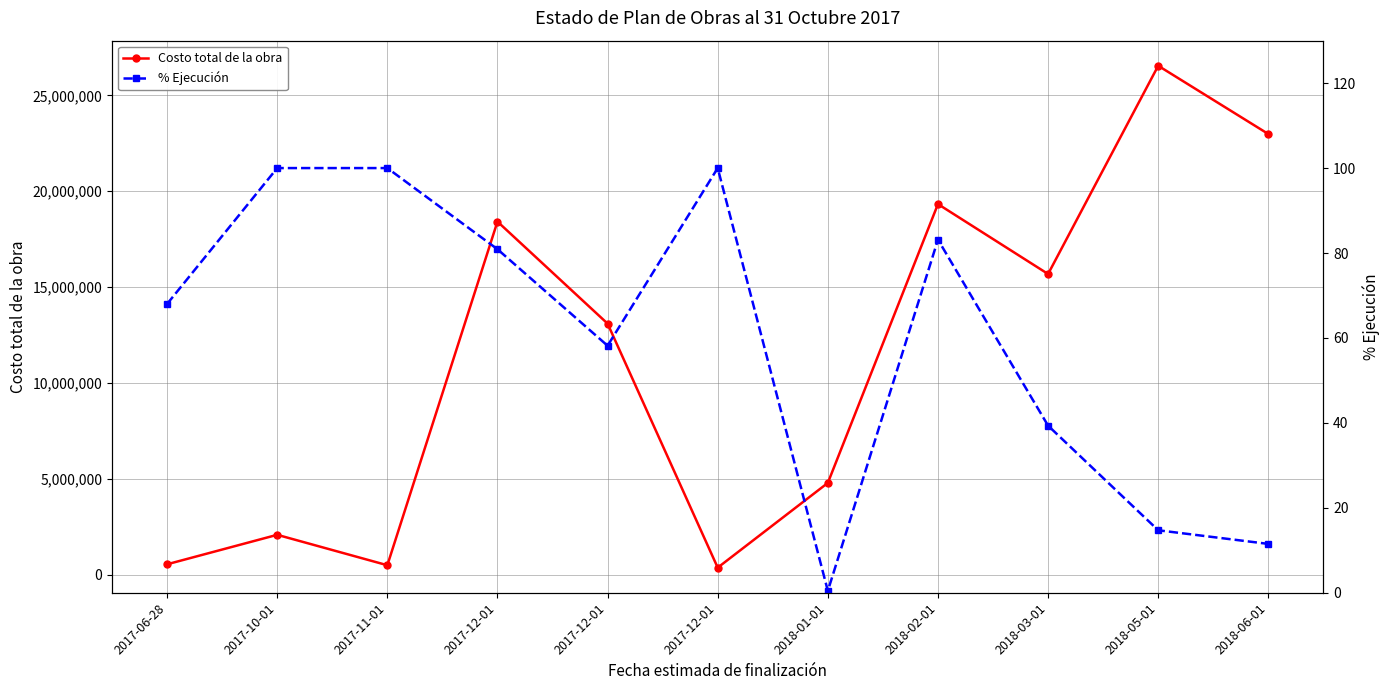

List the labels in order of % Ejecución value, smallest first.

2018-01-01, 2018-06-01, 2018-05-01, 2018-03-01, 2017-12-01, 2017-06-28, 2017-12-01, 2018-02-01, 2017-10-01, 2017-11-01, 2017-12-01